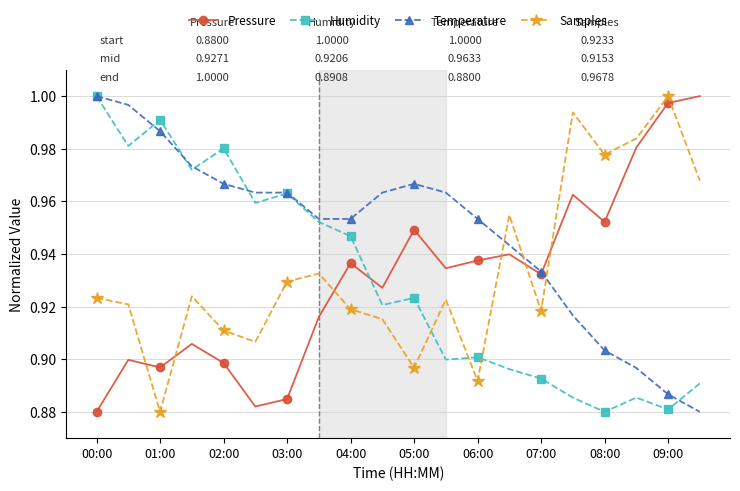

True or false: Humidity and Samples intersect in this chart.

True